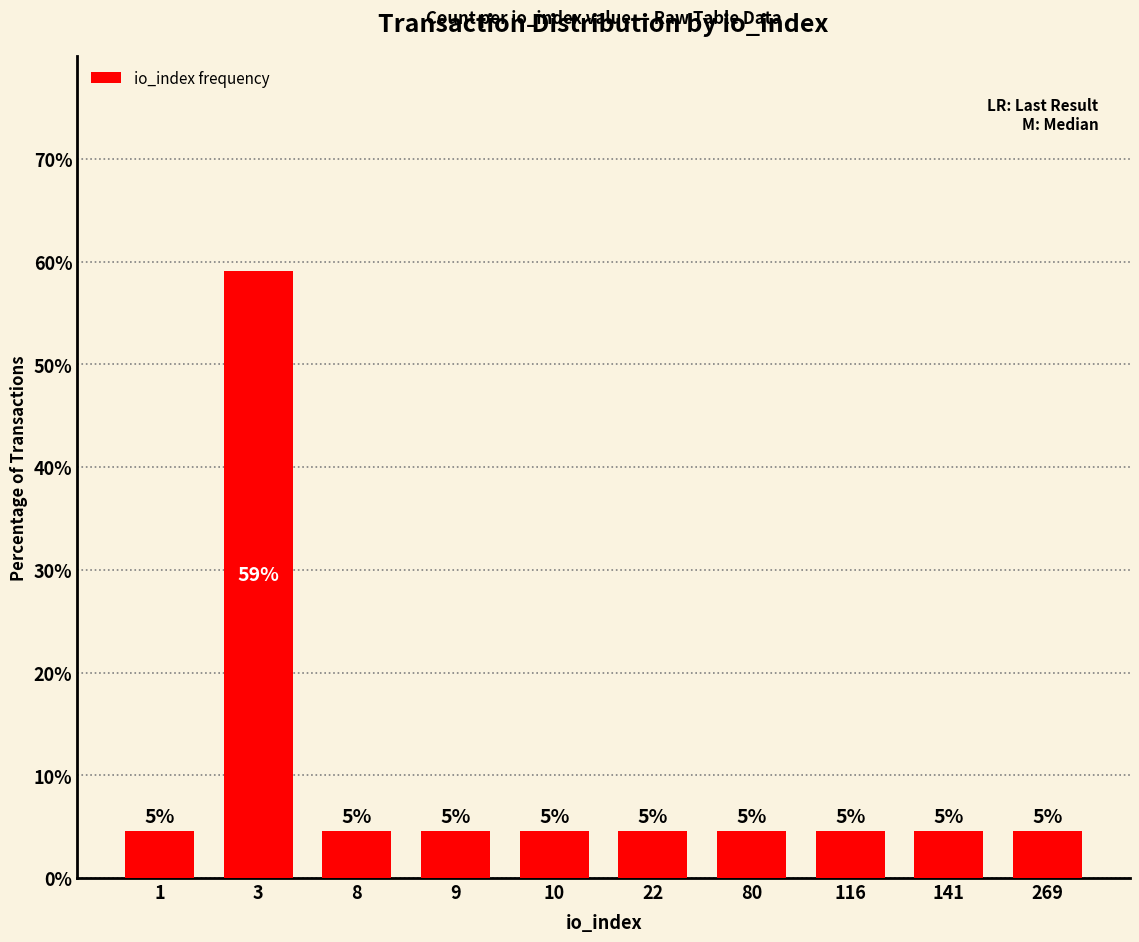

What is the greatest value displayed?

59.1